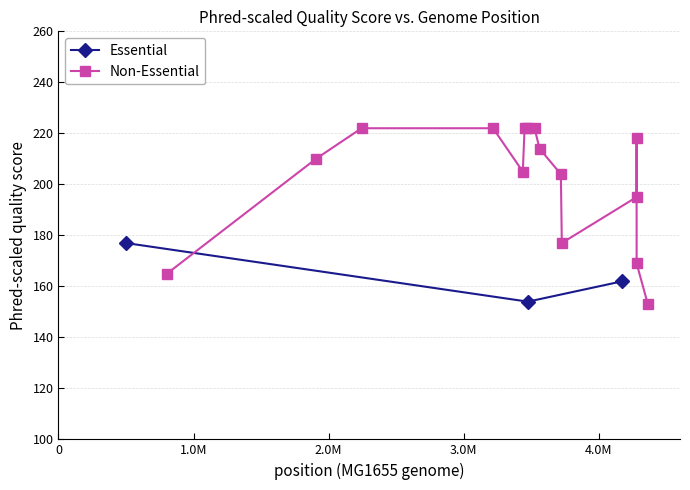

What is the difference between the second highest and minimum values in the Non-Essential series?

69